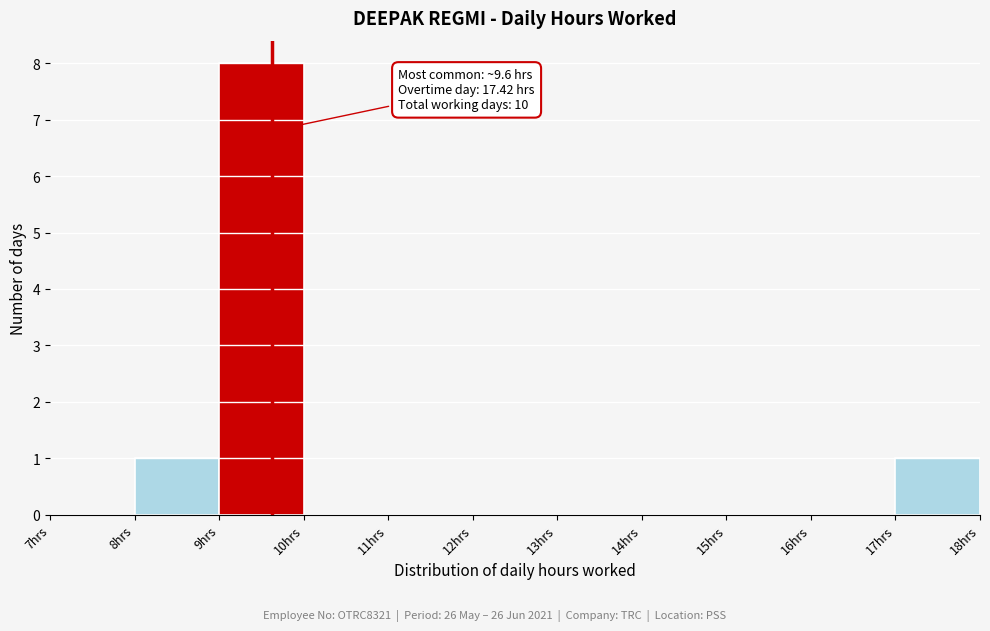

Over which range of the x-axis is the bar tallest?

9 to 10